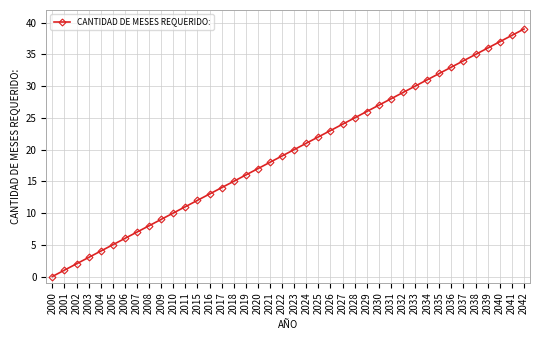

What is the average value?

20